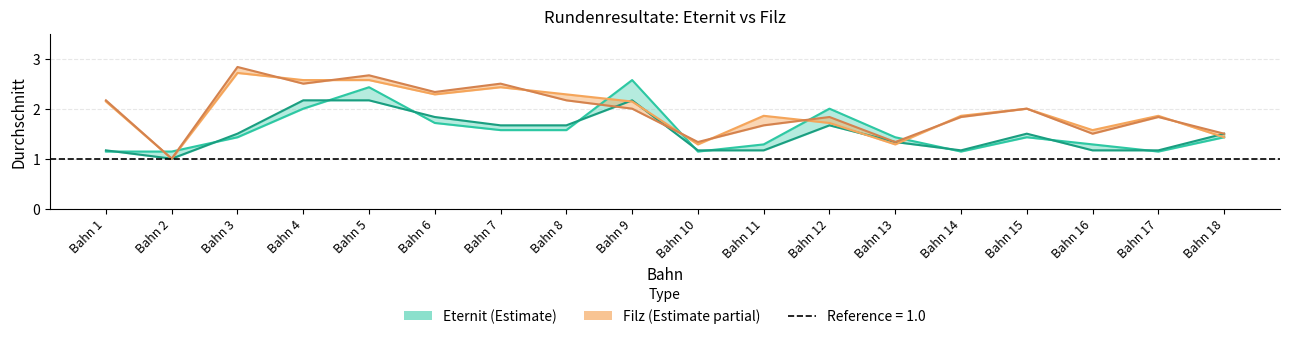

True or false: Eternit DS. oRd1 and Filz DS. intersect in this chart.

True